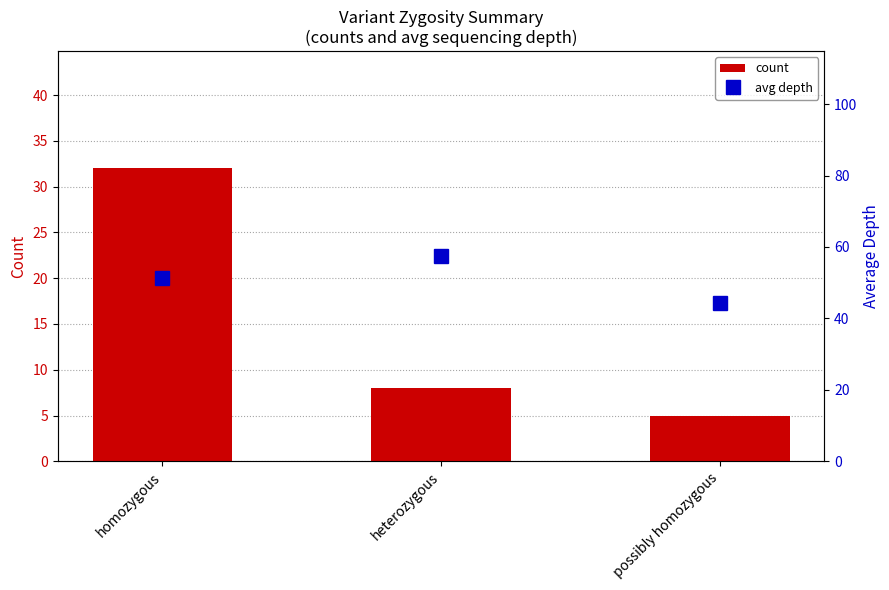

What position from the left is homozygous?

1